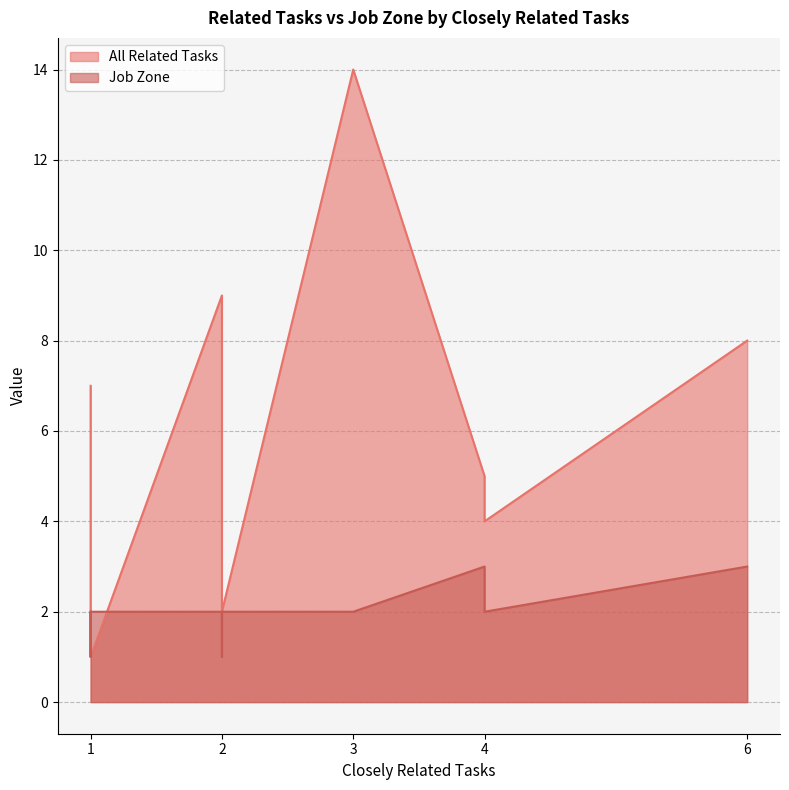

What is the value of the Job Zone point at the 4th from the left?

2